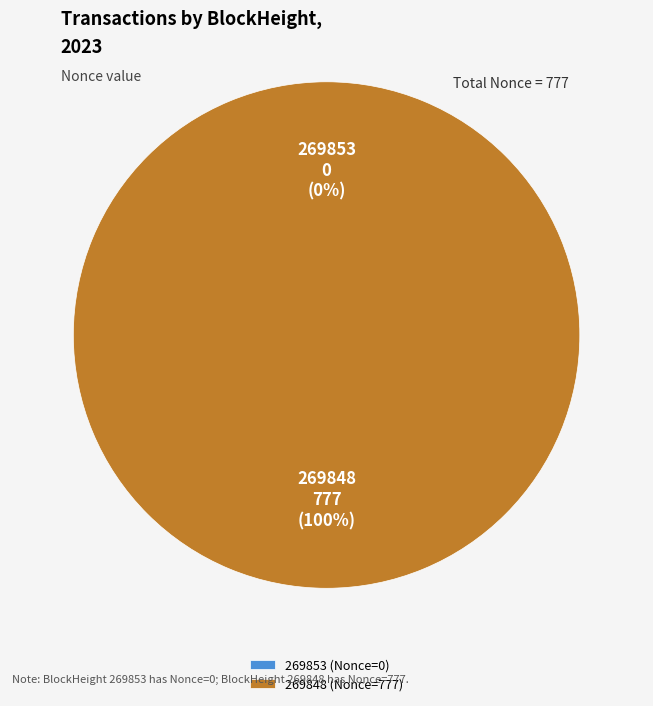

Does any single category account for the majority?

Yes